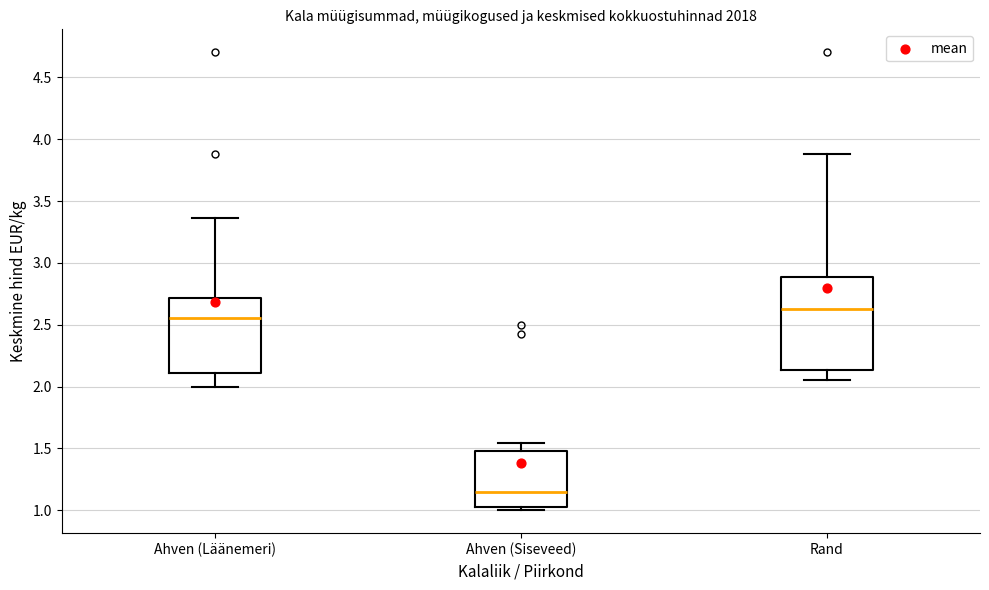

Reading left to right, read every box against the y-axis: the position of its median line, the range the box covers, and the ends of its whiskers. The values are not printed on the chart, so give them approximately, as read against the axis.

Ahven (Läänemeri): median 2.55, box 2.10 to 2.70, whiskers 2.00 to 3.35
Ahven (Siseveed): median 1.15, box 1.05 to 1.50, whiskers 1.00 to 1.55
Rand: median 2.65, box 2.15 to 2.90, whiskers 2.05 to 3.90